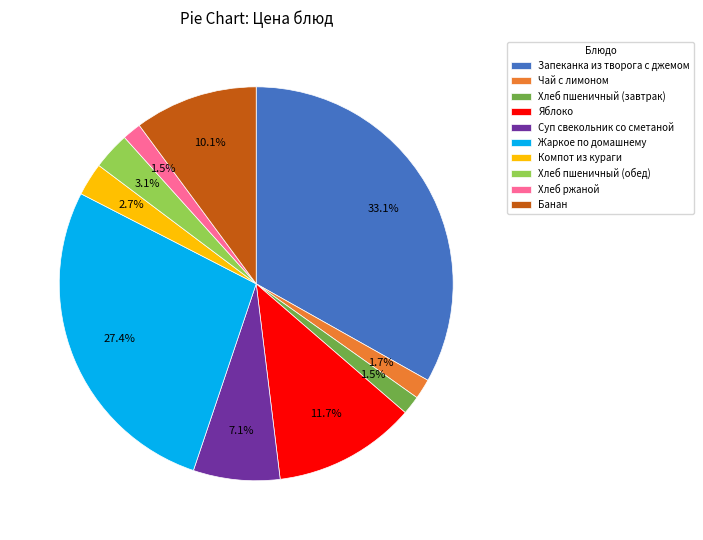

True or false: Компот из кураги accounts for 13% of the total.

False